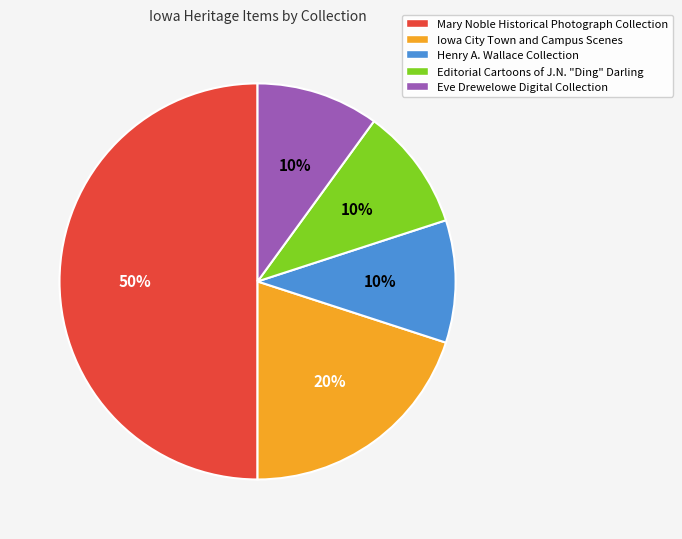

To the nearest percent, what percentage of the pie is Iowa City Town and Campus Scenes?

20%